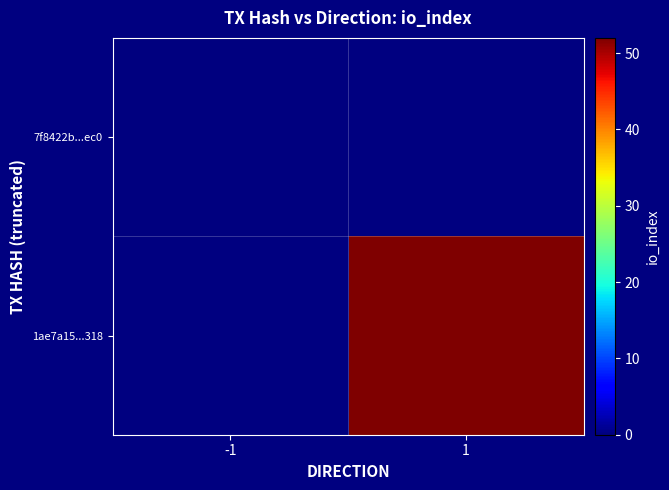

The value of 1ae7a15...318 at 1 is 23.0. True or false?

False